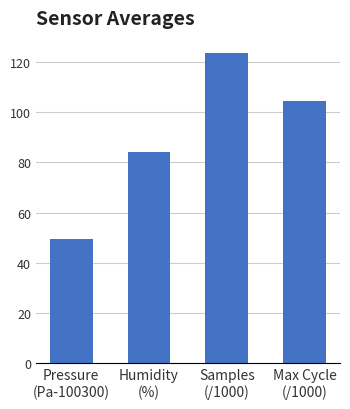

What is the average value?

90.4